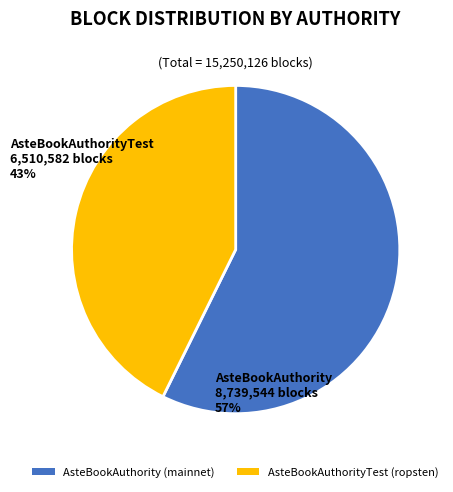

Do AsteBookAuthority (mainnet) and AsteBookAuthorityTest (ropsten) together represent more than half of the pie?

Yes